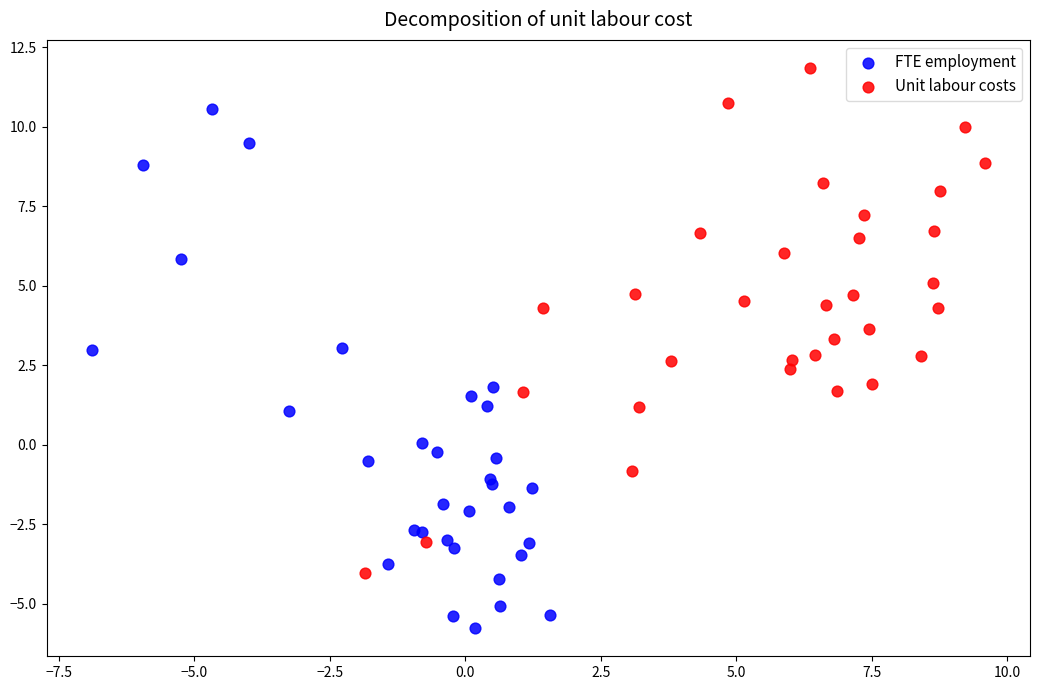

Which series contains the highest Y value?

Unit labour costs